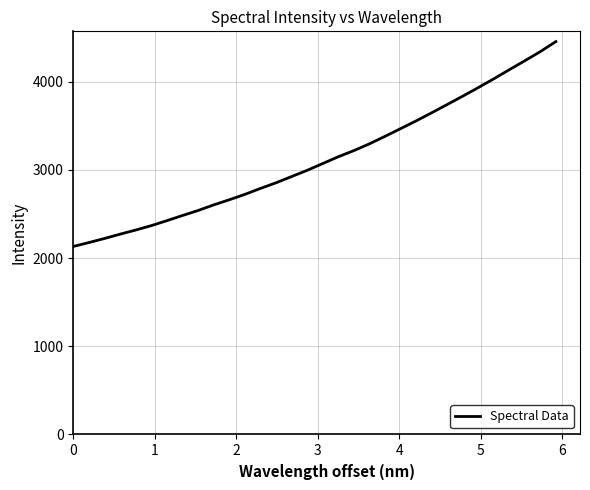

What is the difference between the maximum and minimum values?

2323.6